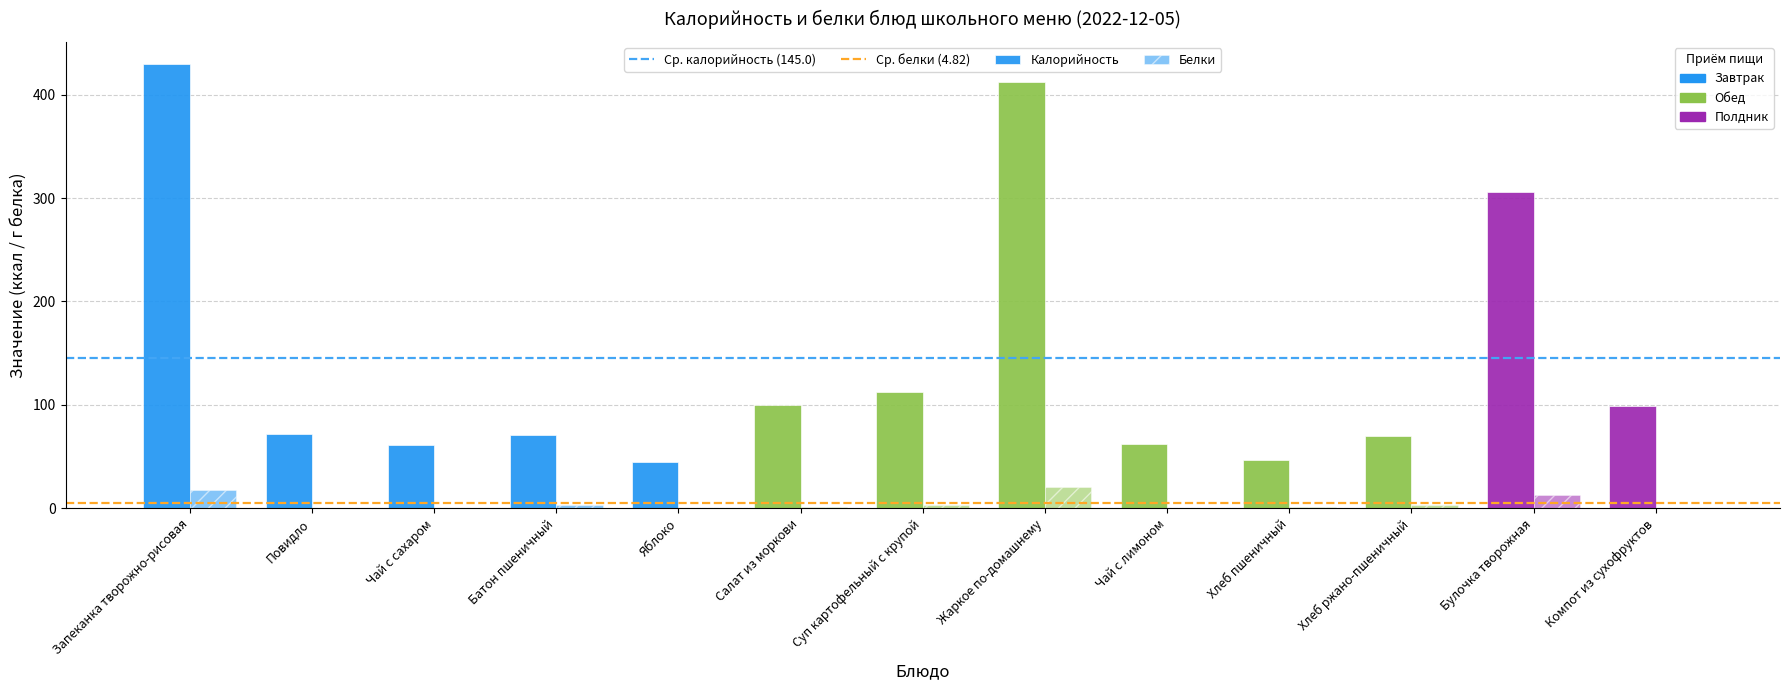

Between Повидло and Чай с лимоном, which is larger?

Повидло